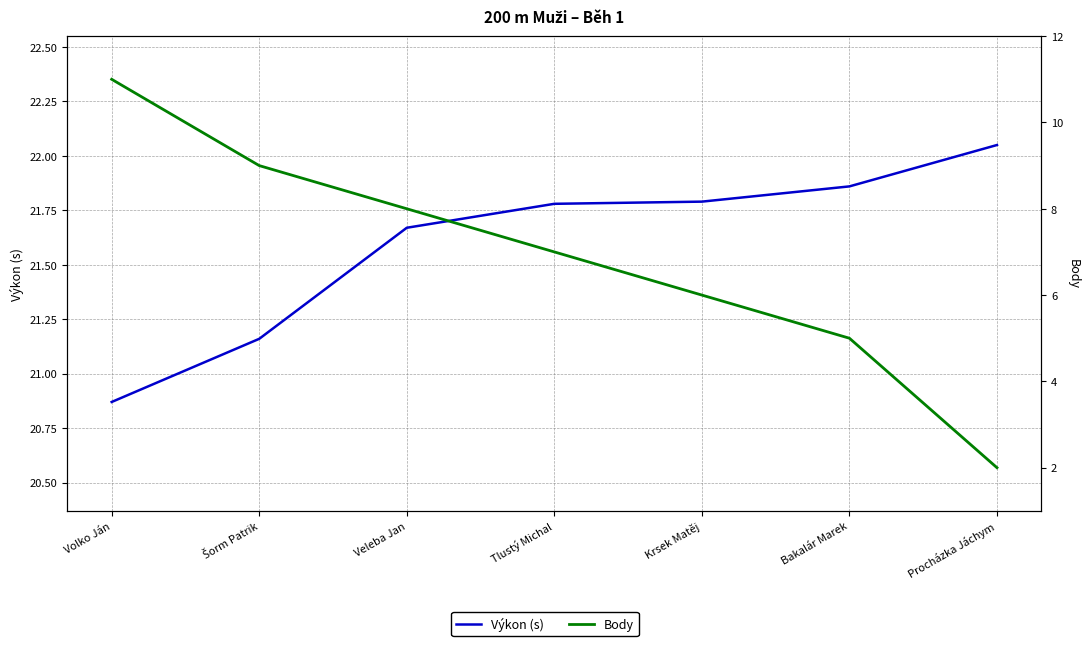

List the labels in order of Body value, smallest first.

Procházka Jáchym, Bakalár Marek, Krsek Matěj, Tlustý Michal, Veleba Jan, Šorm Patrik, Volko Ján